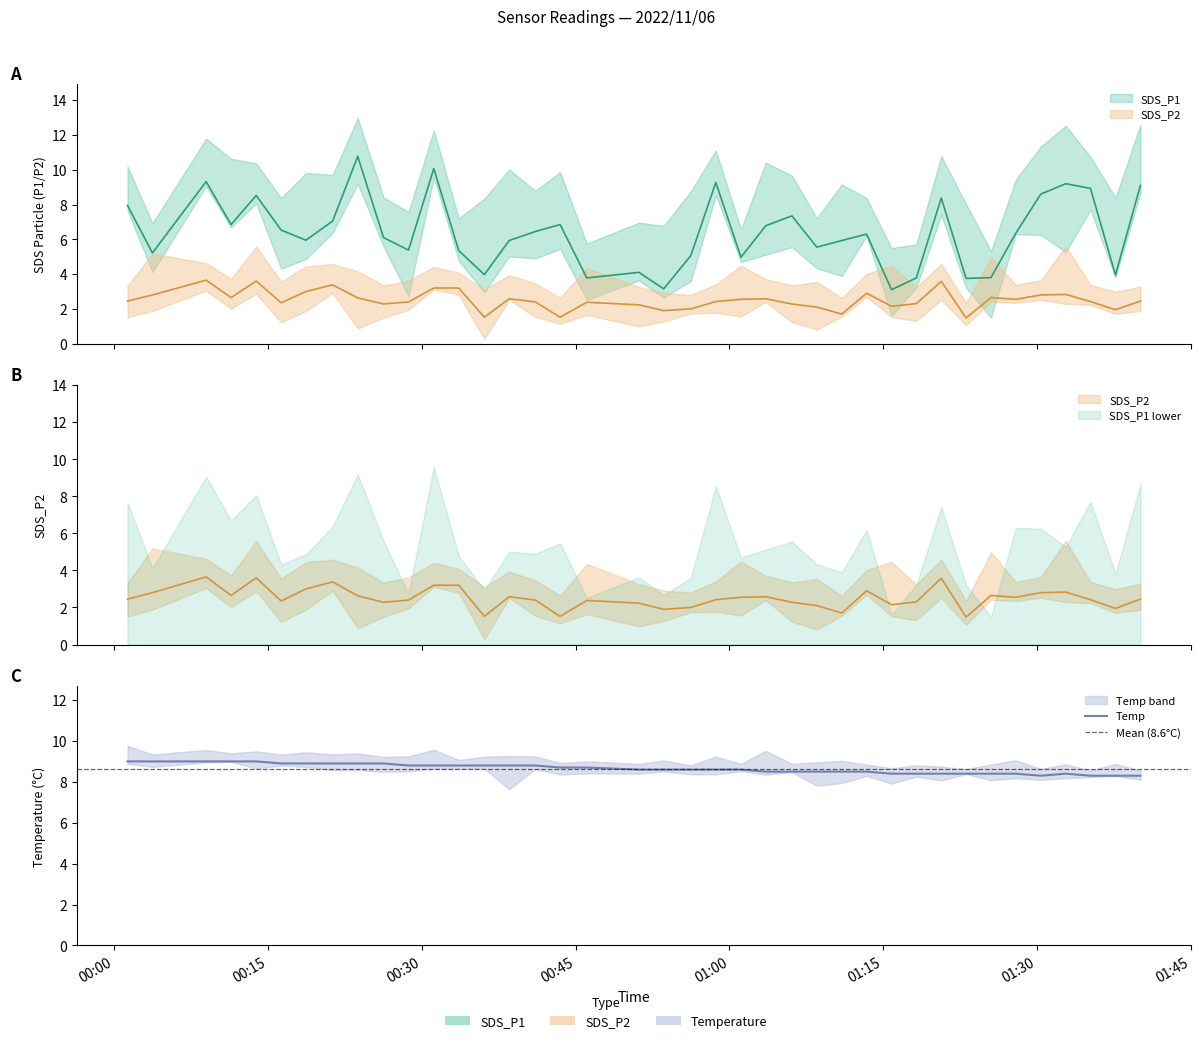

What is the sum of the Temp values at 2022/11/06 00:31:10 and 2022/11/06 00:53:35?

17.4